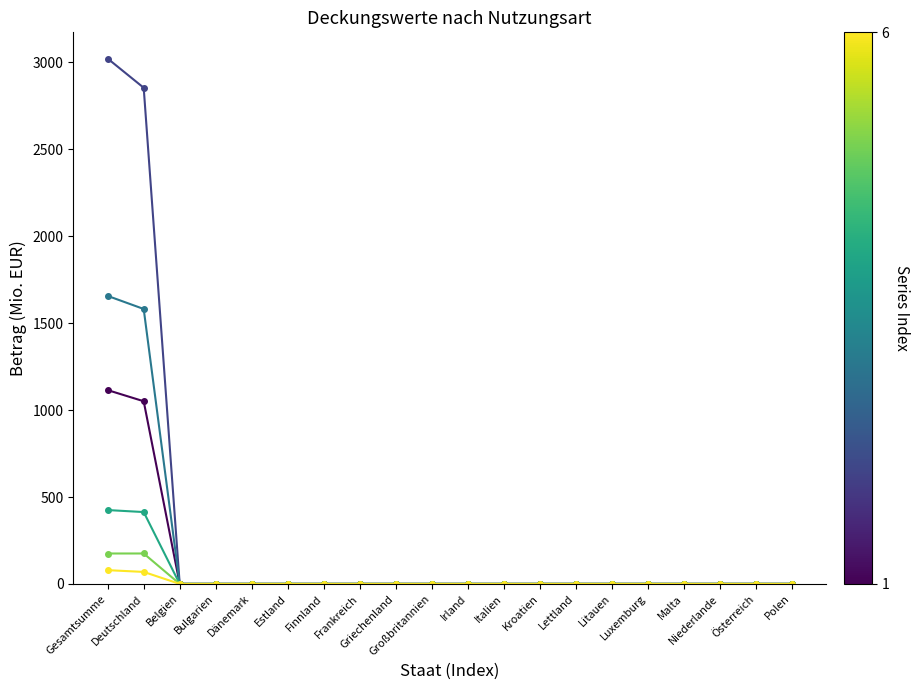

What is the label of the 13th point from the left?

Kroatien